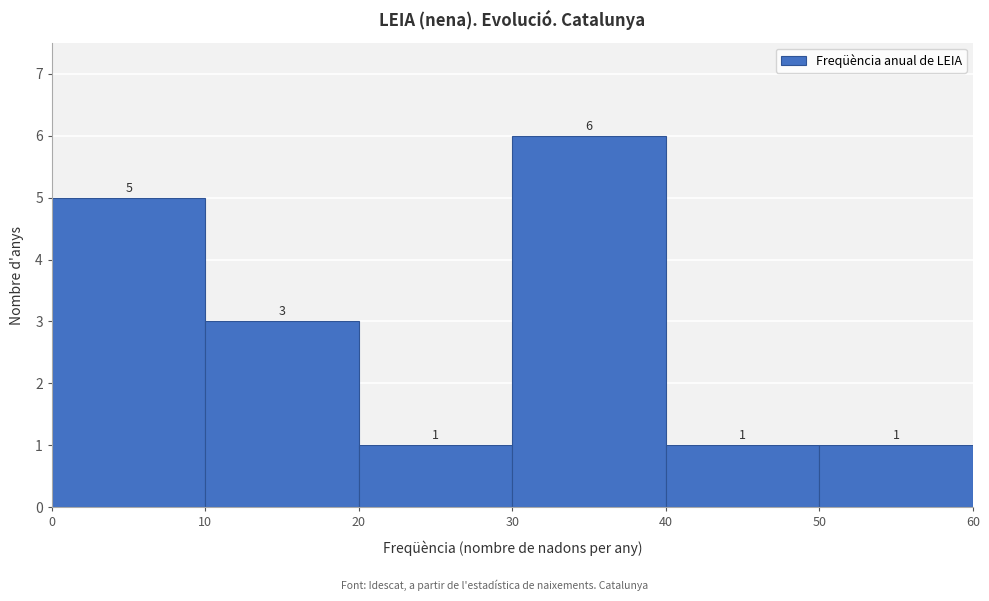

Which range on the x-axis has the tallest bar?

30 to 40